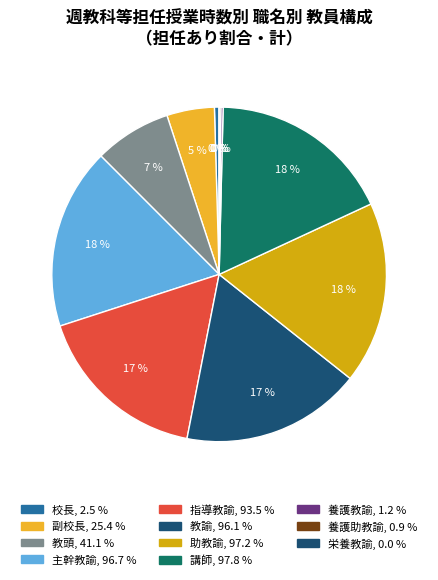

To the nearest percent, what is the difference between the 教頭 and 講師 slice percentages?

10%